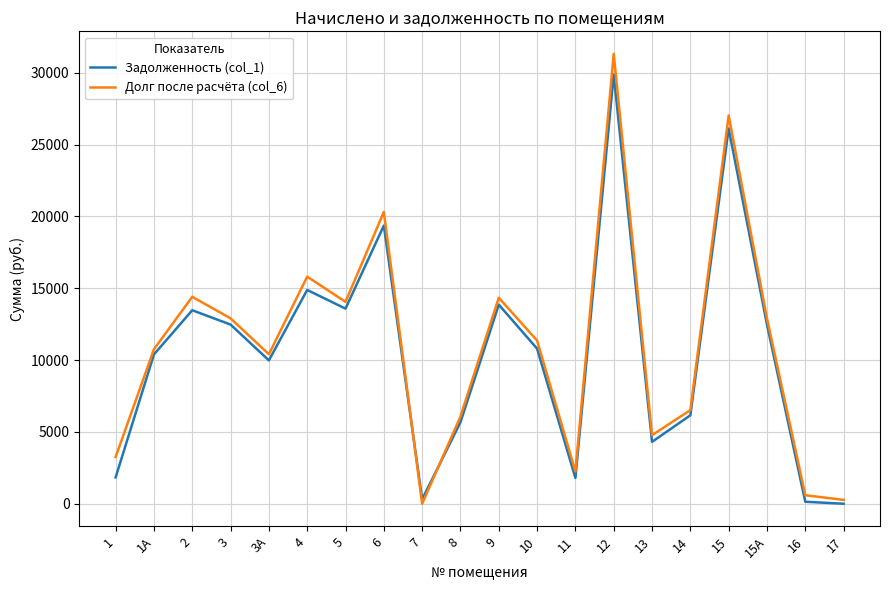

What is the total value across all series at 3?

25375.7